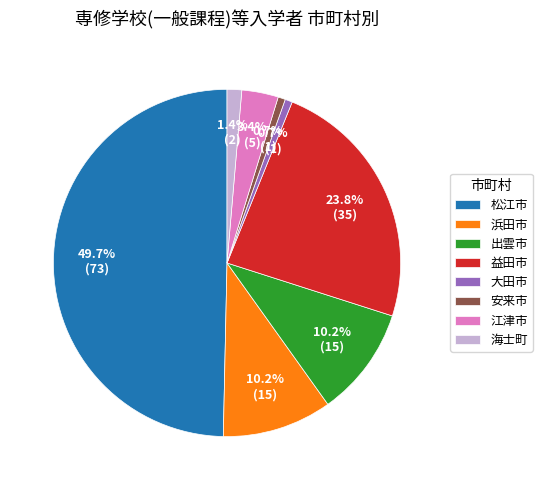

Which slice is the largest?

松江市